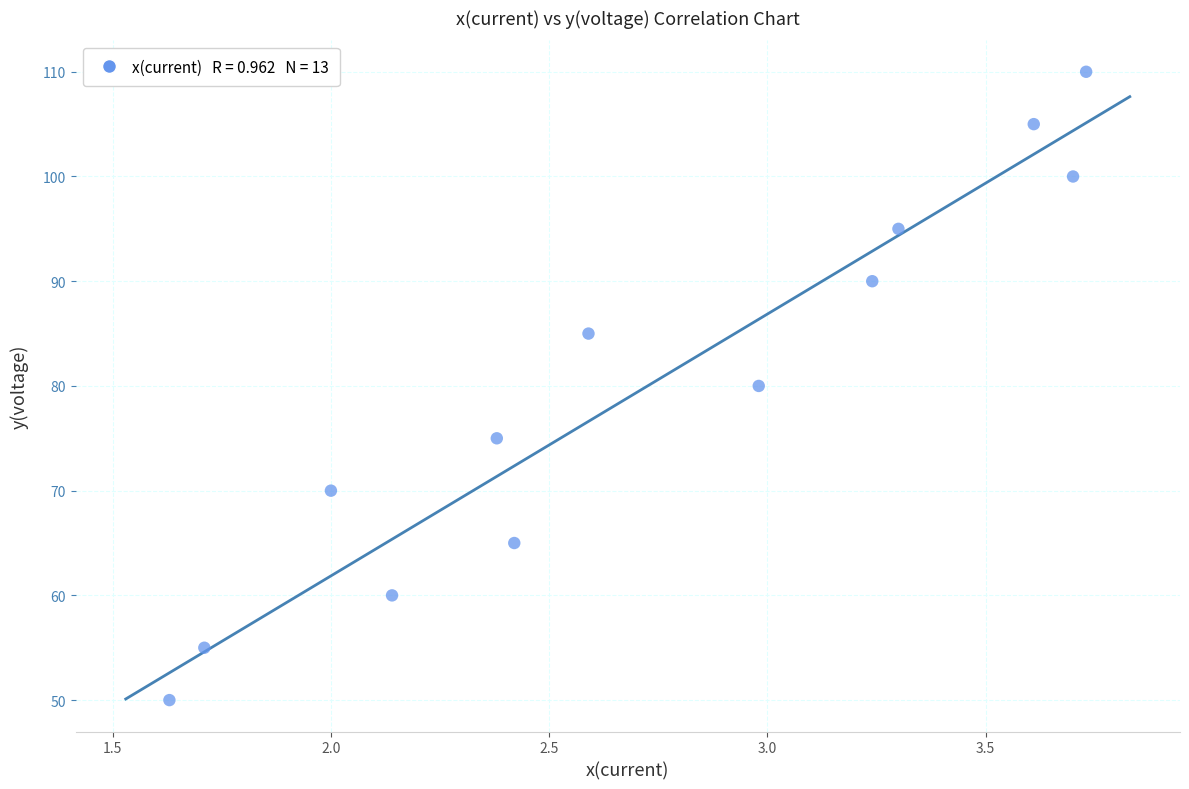

What is the range of Y values (max minus min)?

60